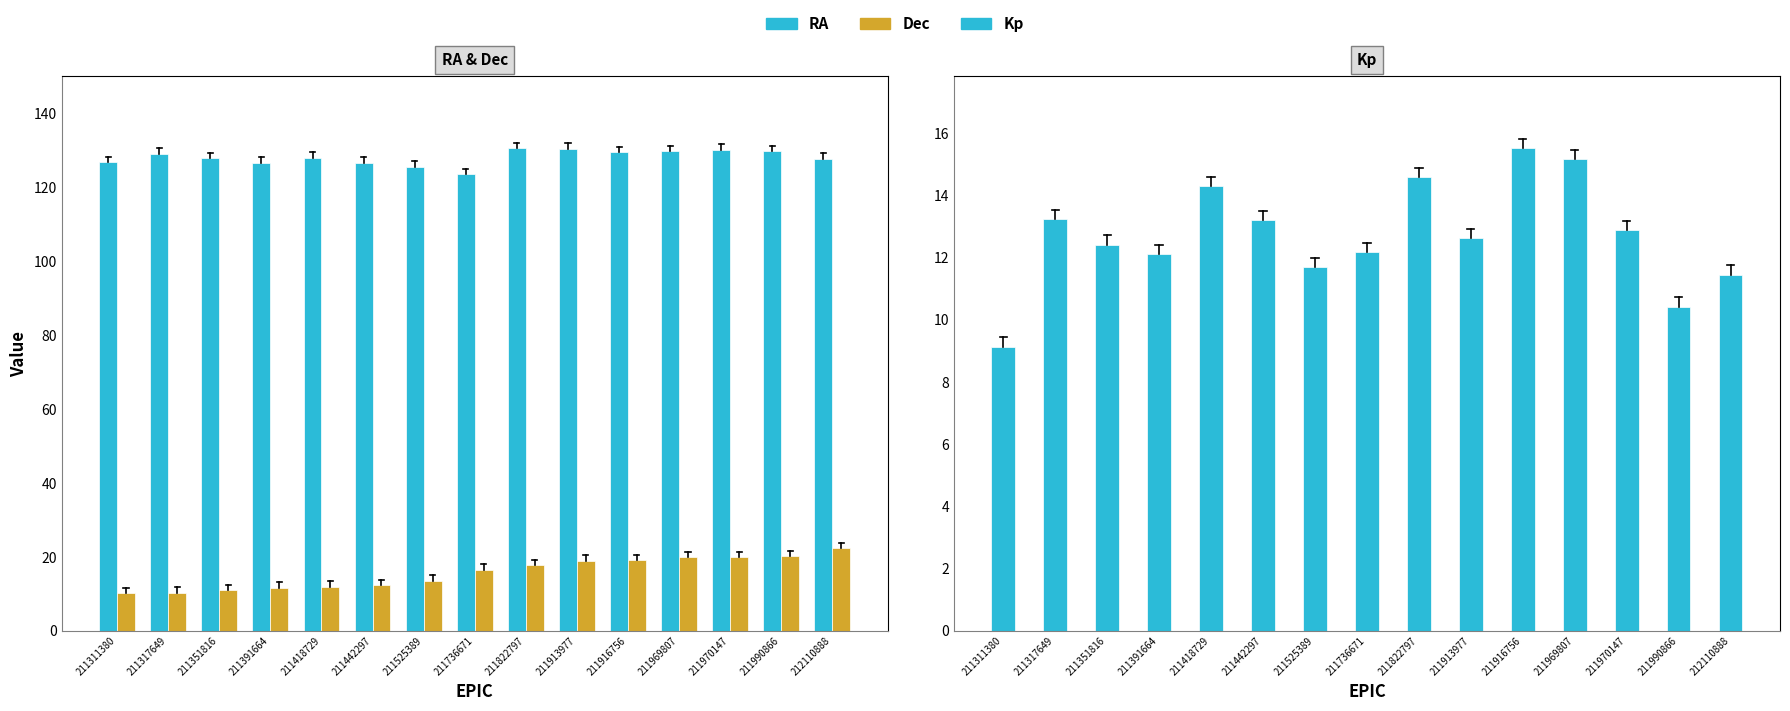

What is the smallest value displayed?

9.1